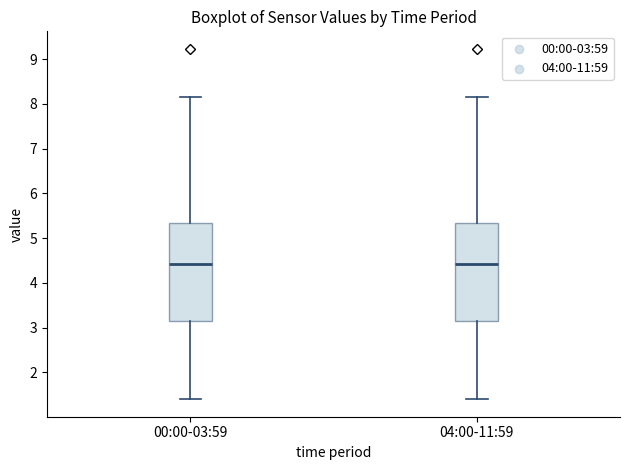

Where does the lower whisker of the box for 04:00-11:59 end on the y-axis? The values are not printed on the chart, so give them approximately, as read against the axis.

1.4